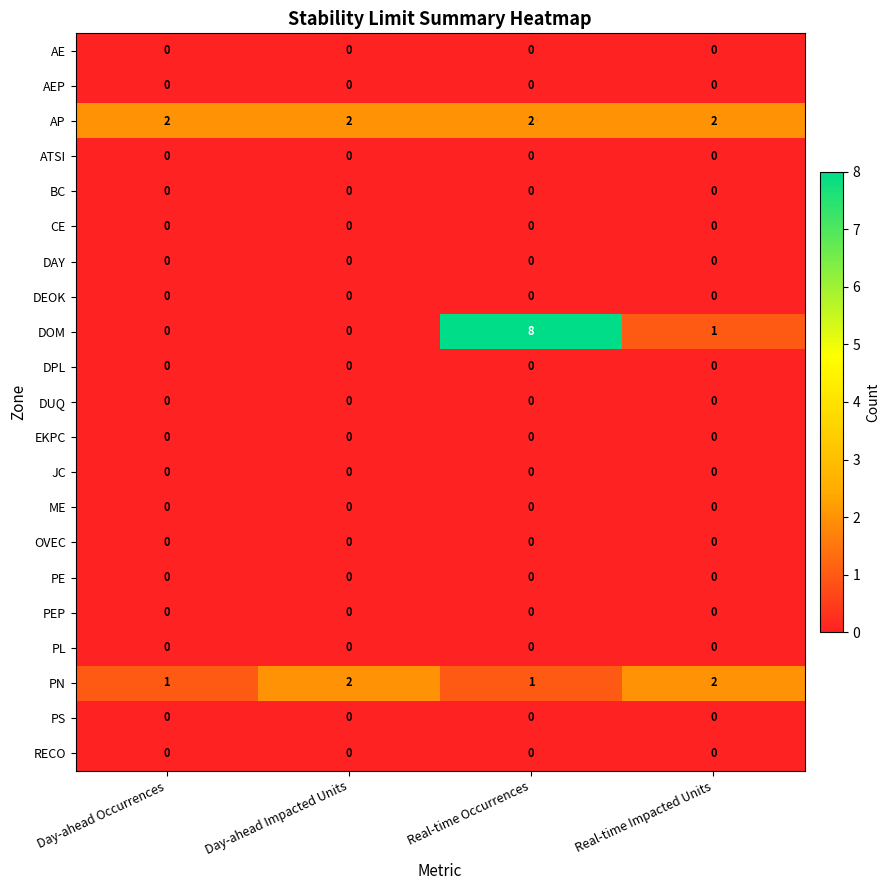

At how many categories does at least one series exceed 4?

1